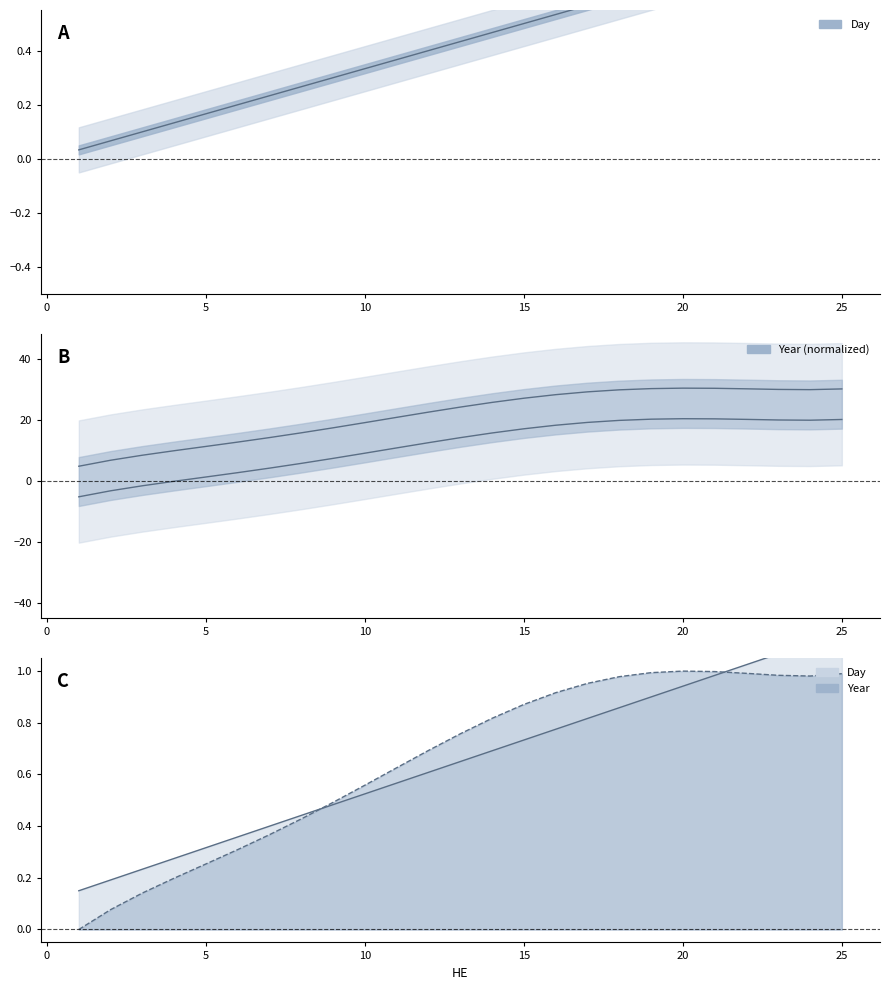

Is it true that Year lower equals 20.3 at 20?

True